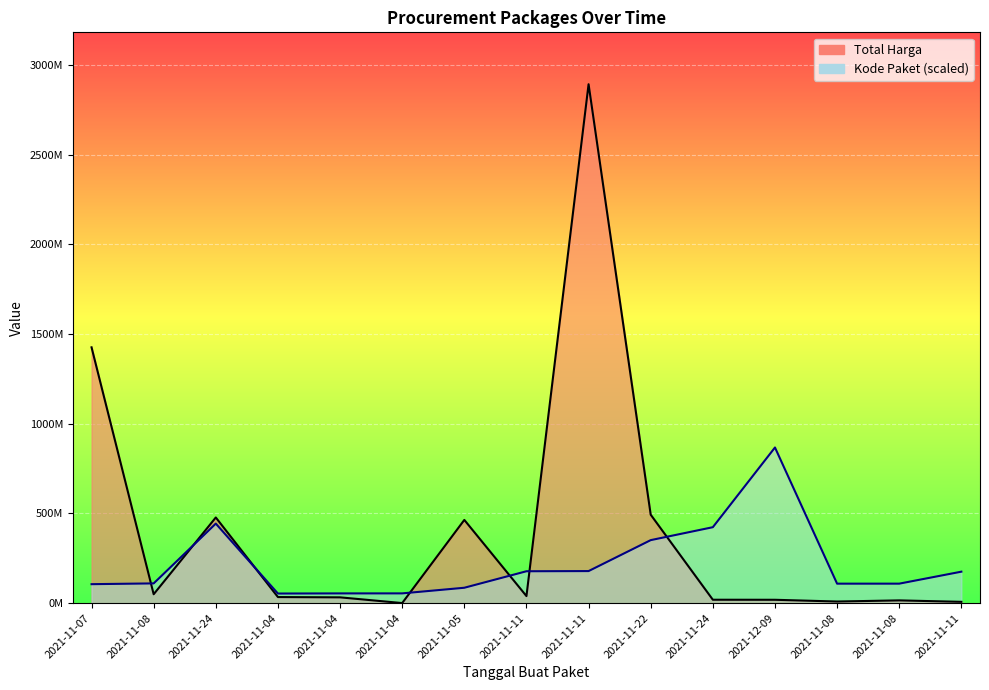

Between 2021-11-04 and 2021-11-24, which is larger?

2021-11-24